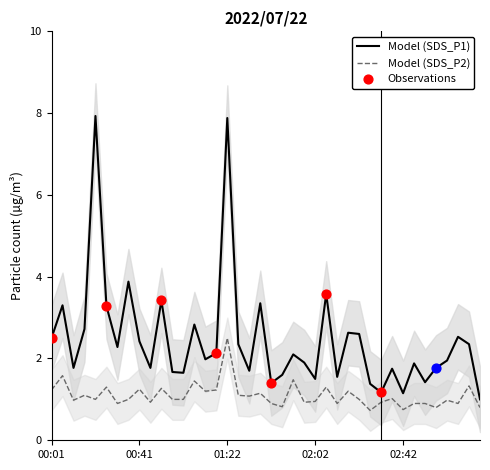

Which series contains the lowest Y value?

SDS_P2